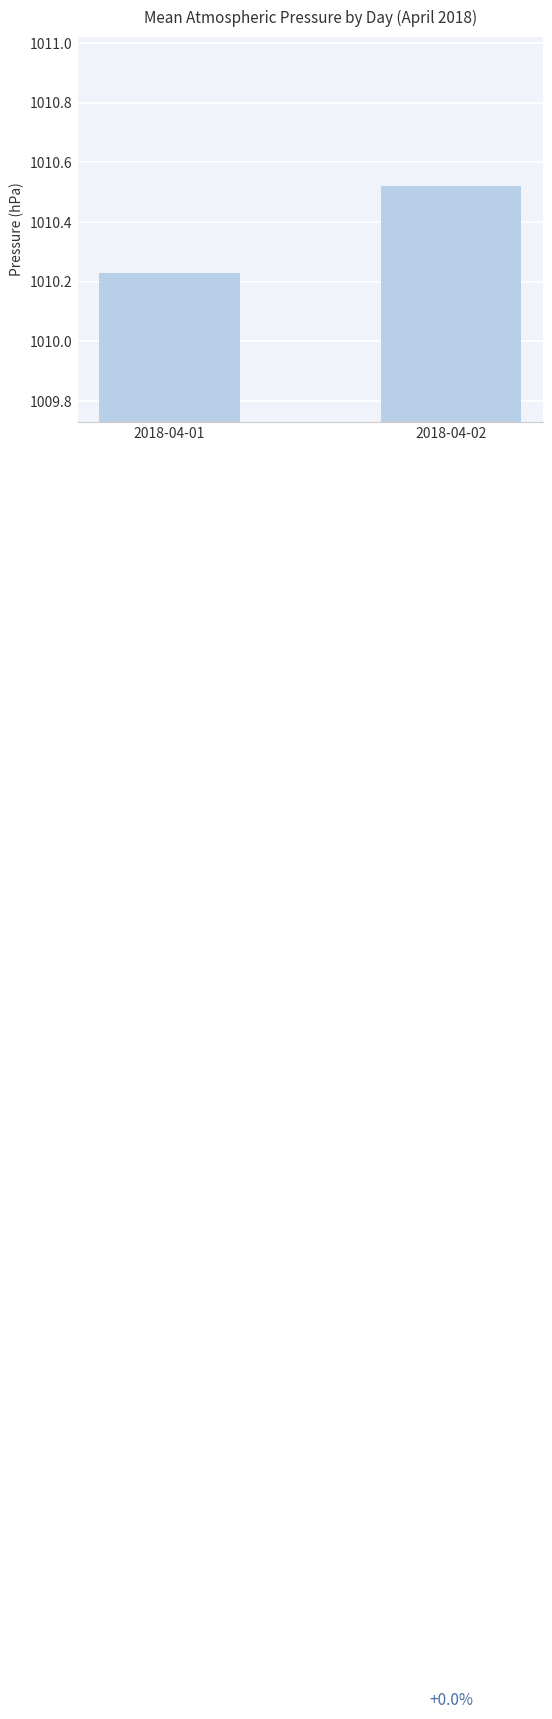

Are the bars horizontal?

No